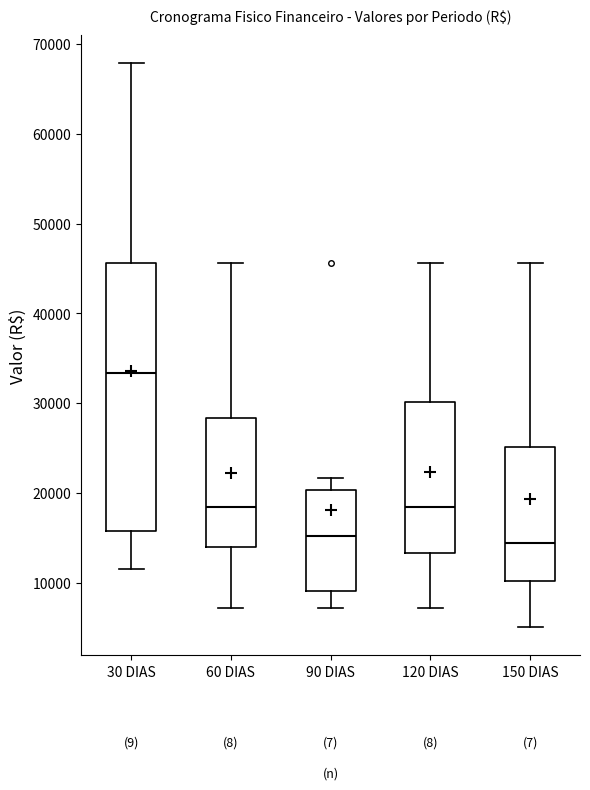

Where does the median line of the box for 90 DIAS sit on the y-axis? The values are not printed on the chart, so give them approximately, as read against the axis.

15000